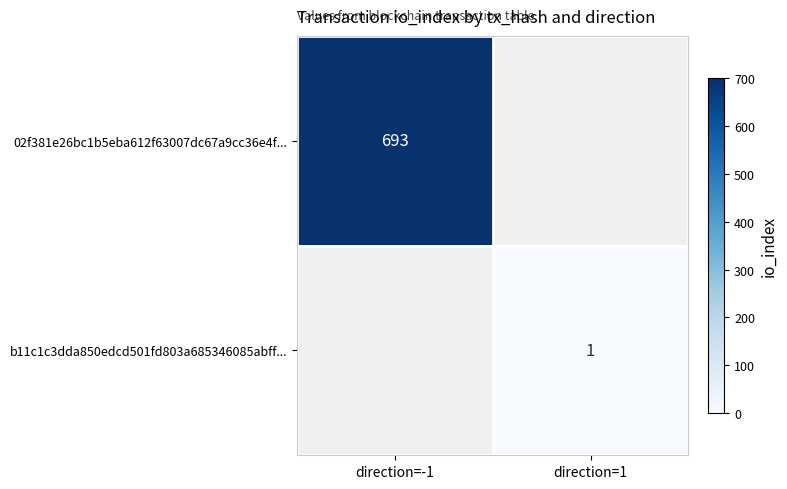

Is the value of 02f381e26bc1b5eba612f63007dc67a9cc36e4f... at direction=-1 greater than the value of b11c1c3dda850edcd501fd803a685346085abff... at direction=1?

Yes